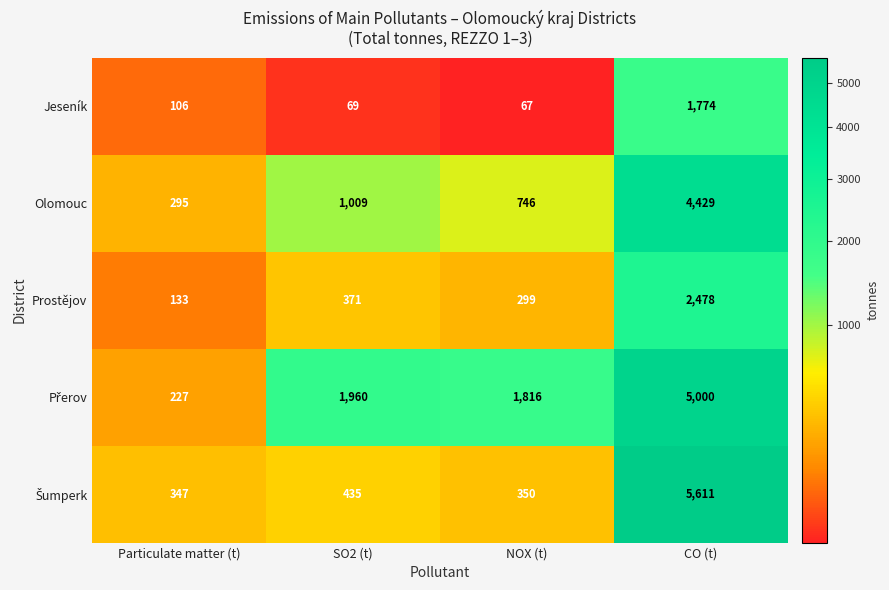

What is the difference between the maximum and minimum values in the Jeseník series?

1707